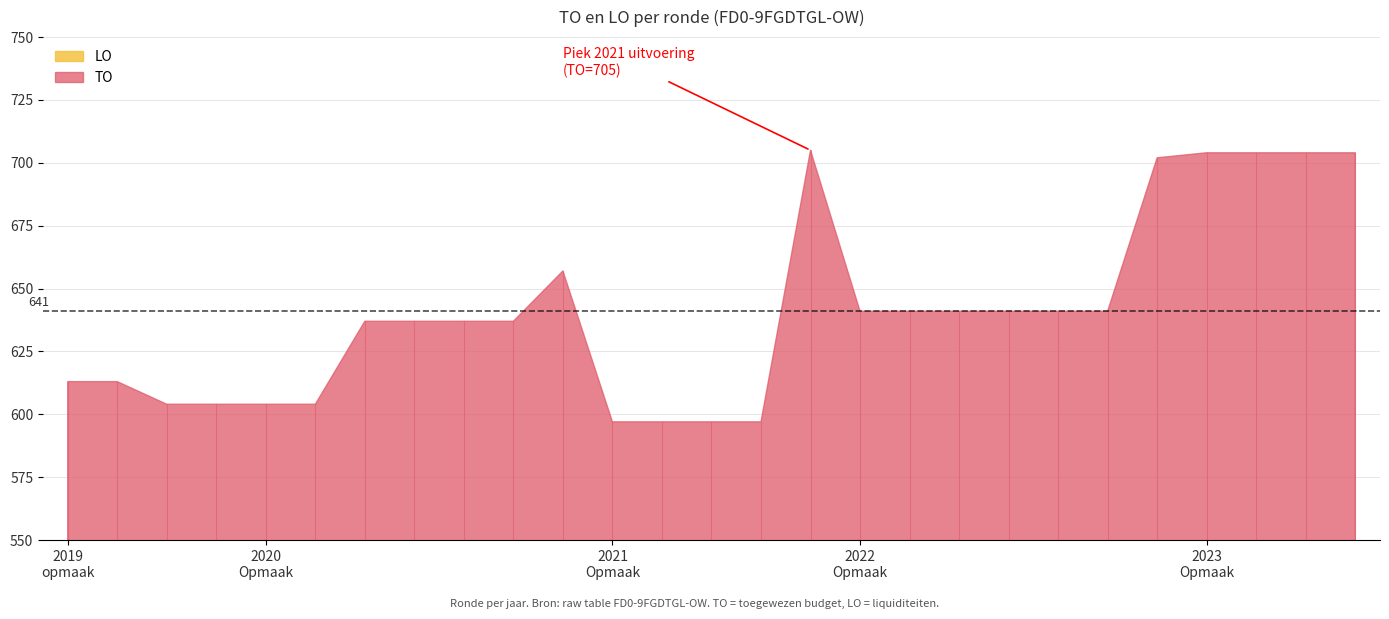

What is the label of the 9th point from the left?

2020 2de aanpassing - ontwerp